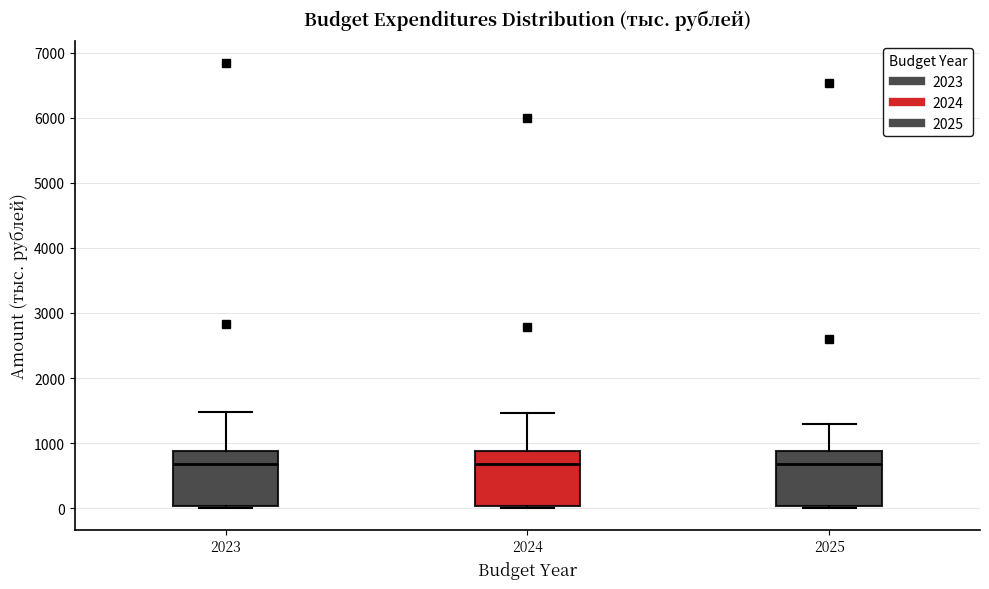

Where is the upper edge of the box at x = 2023 on the y-axis? The values are not printed on the chart, so give them approximately, as read against the axis.

900